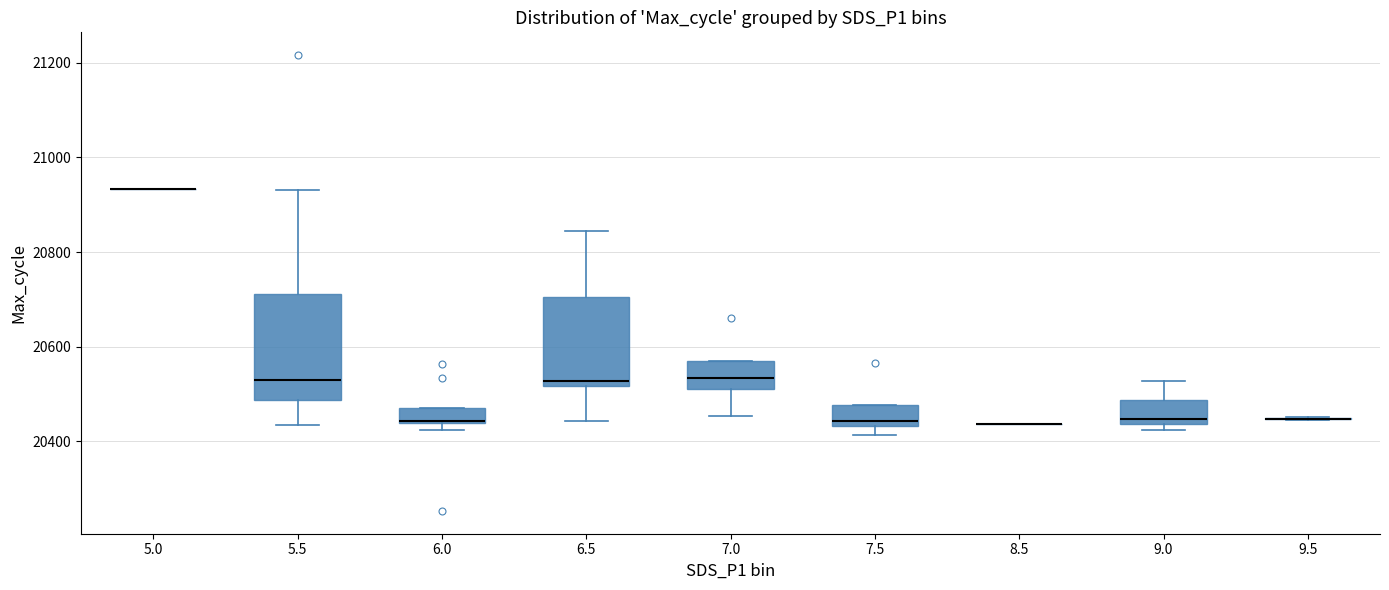

Comparing the boxes themselves (not the whiskers), which one is the tallest?

5.5